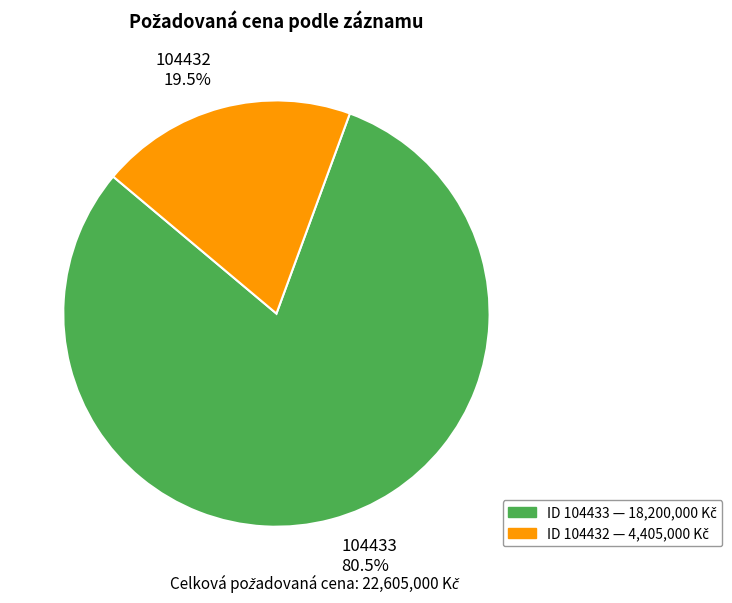

How many segments does this pie chart have?

2